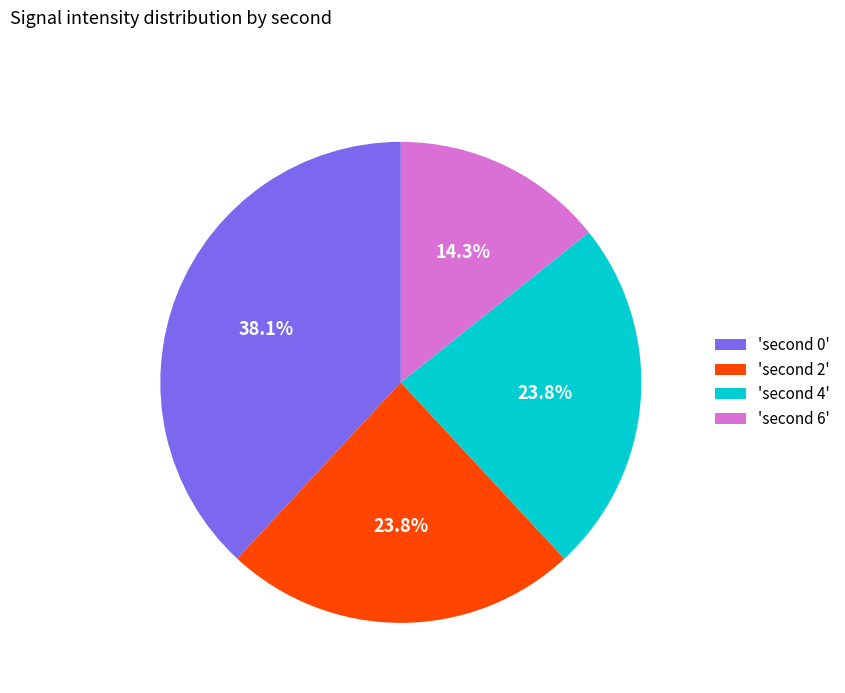

Which slice is the smallest?

'second 6'